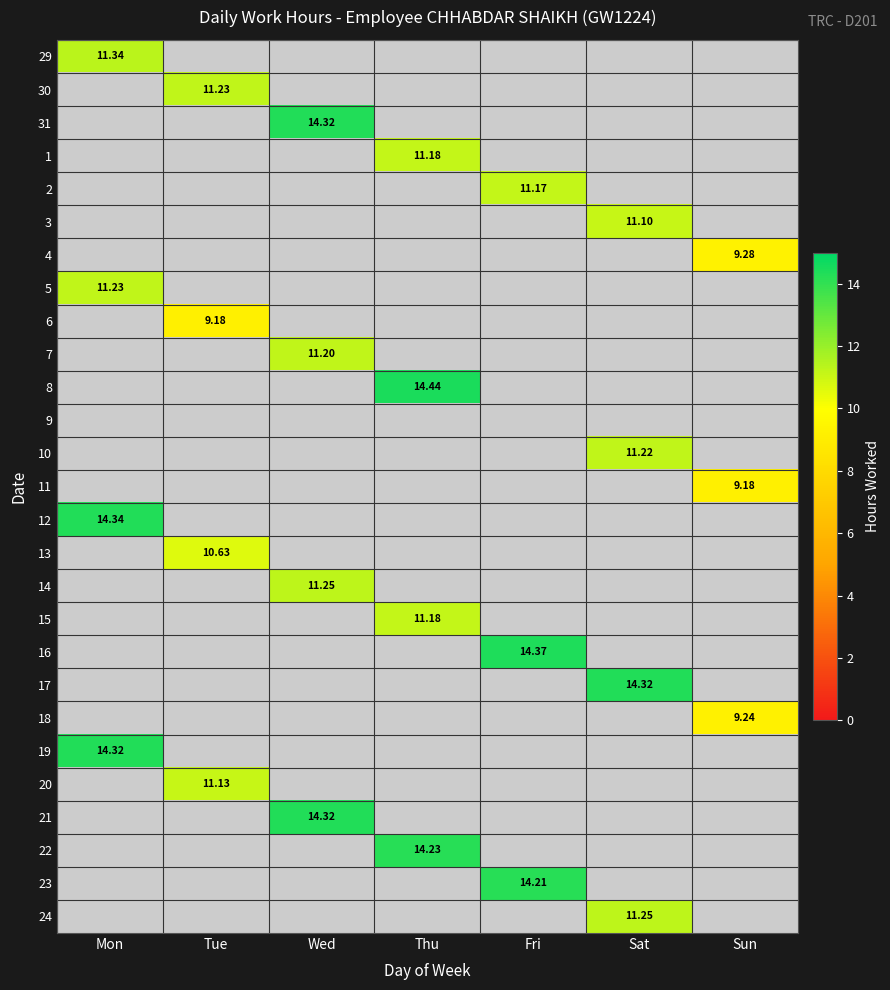

What is the maximum value shown in the chart?

14.4